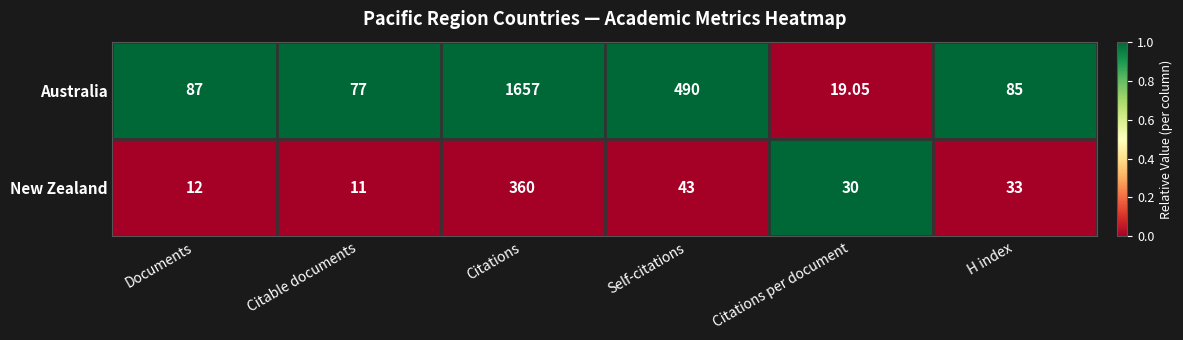

Where is New Zealand nearest to the value 185?

Self-citations